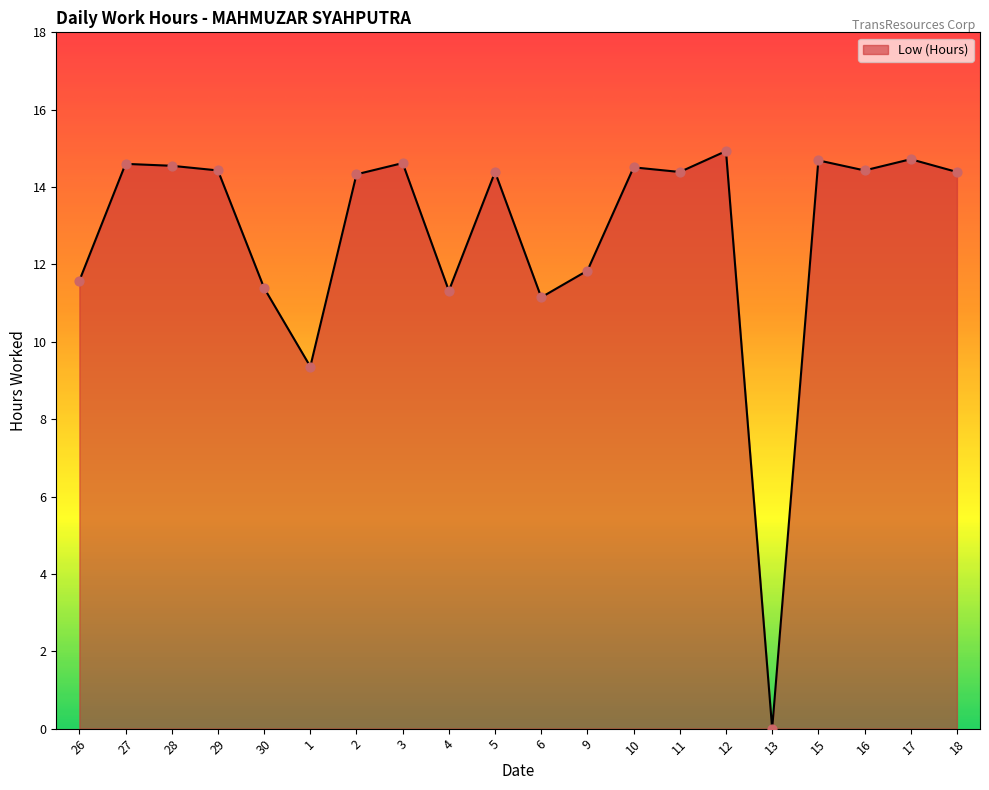

What is the ratio of the value at 5 to the value at 6?

1.3